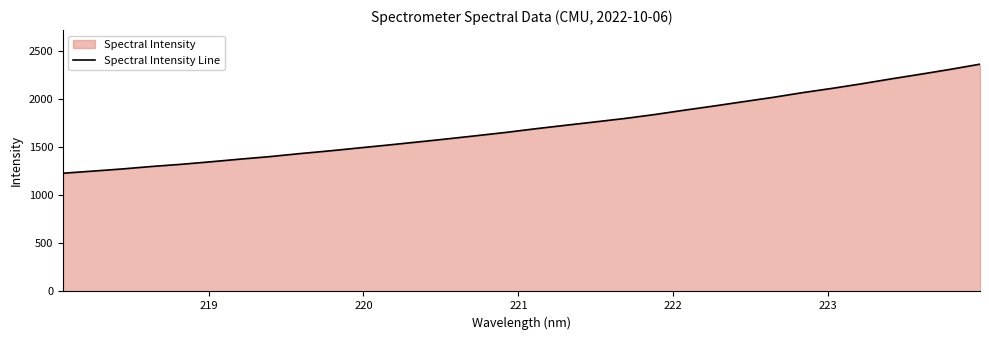

What is the smallest value displayed?

1227.1